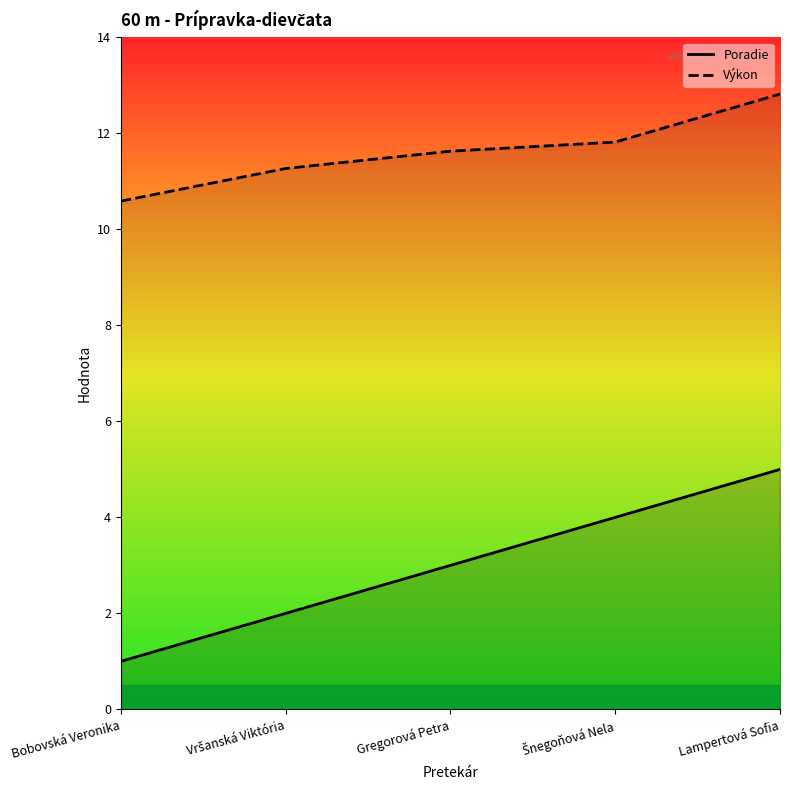

What is the difference between the maximum and minimum values in the Poradie series?

4.0